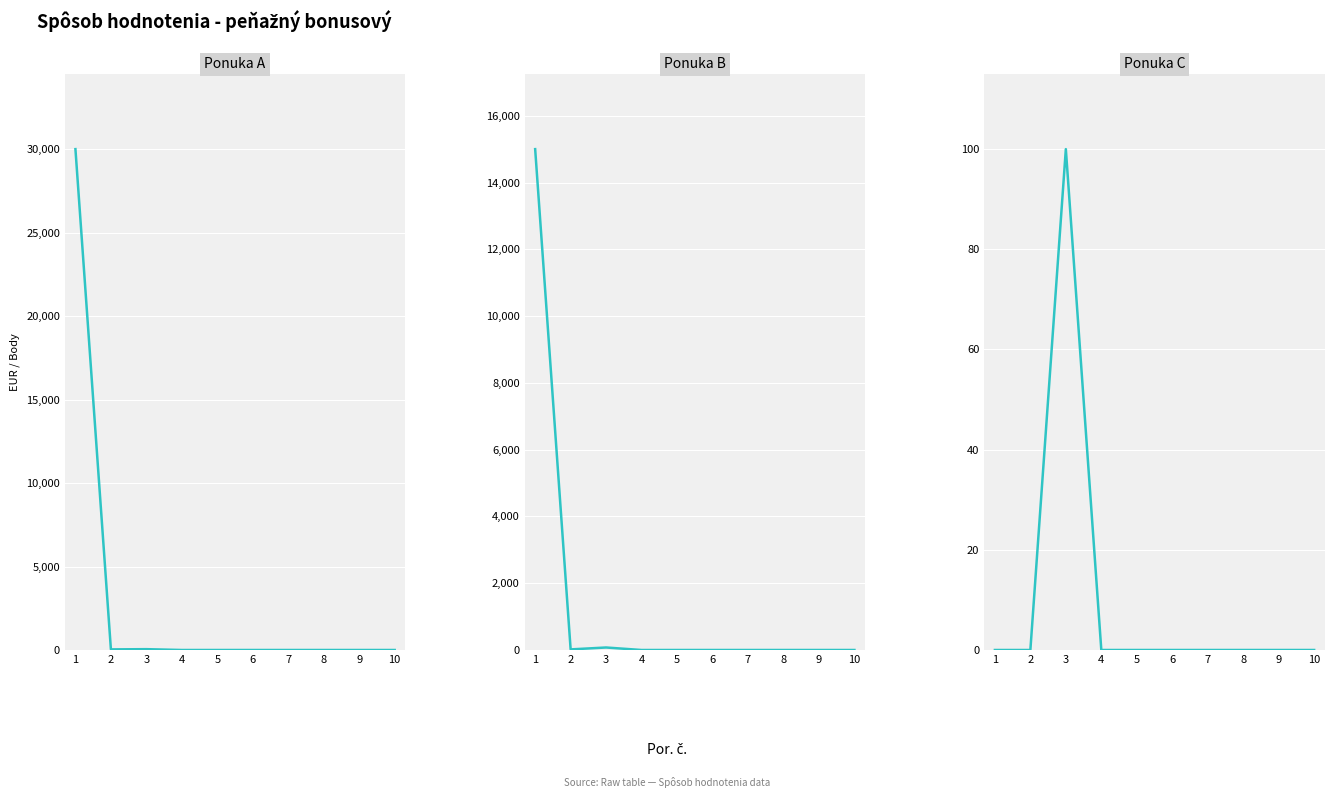

How many interior local peaks does the Ponuka B series have?

1